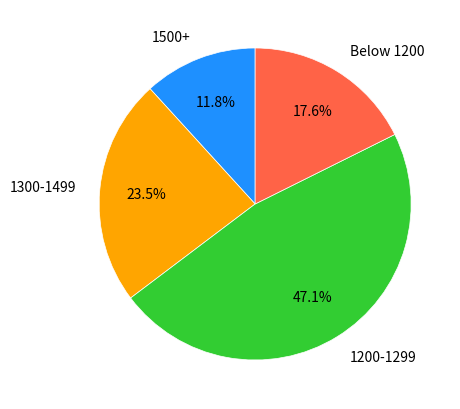

Which category has the biggest portion of the pie?

1200-1299